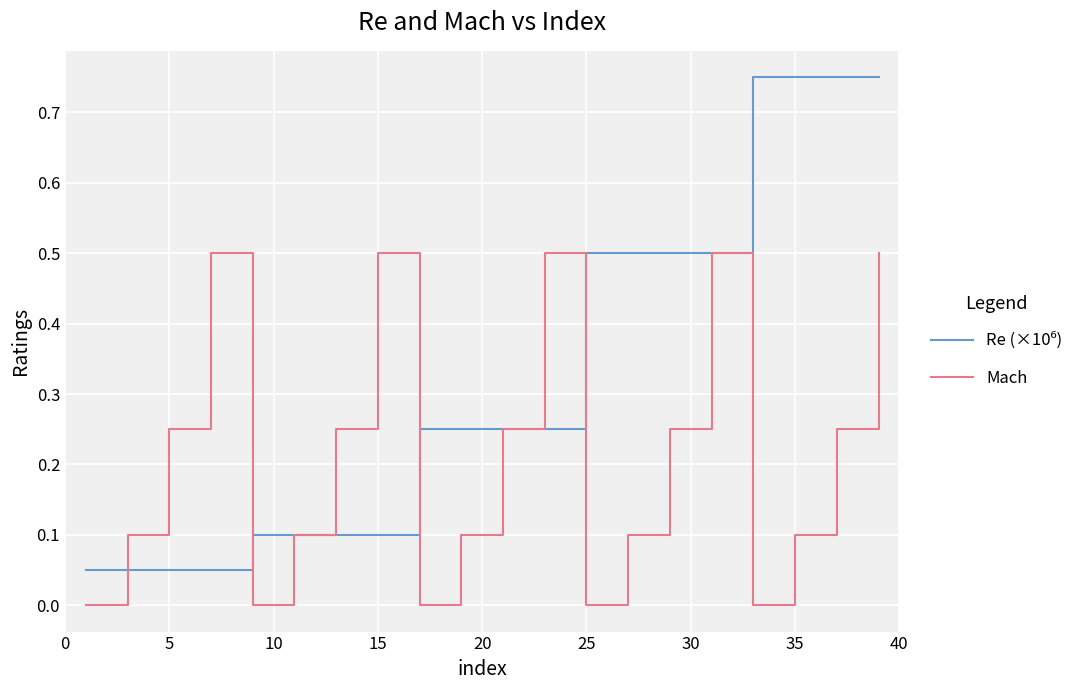

How many lines are shown in the chart?

2